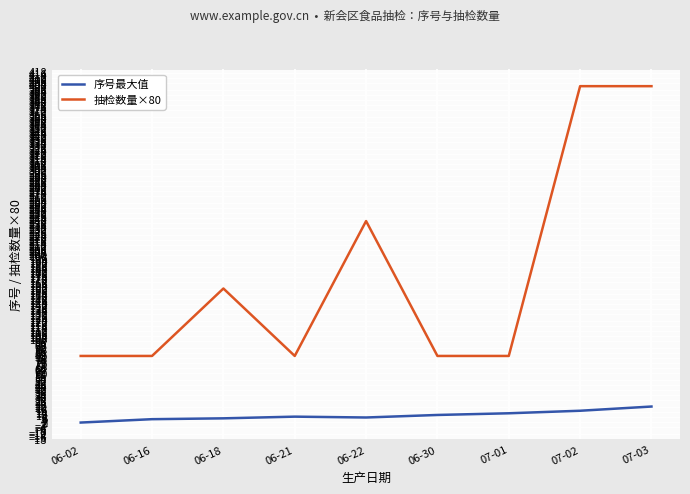

Which series has the widest spread of values?

抽检数量×80